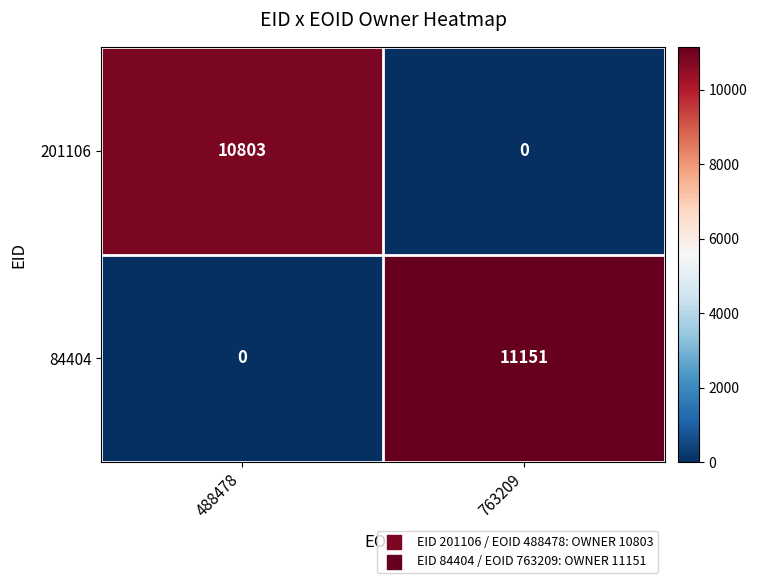

Is the value of 84404 at 763209 greater than the value of 201106 at 763209?

Yes